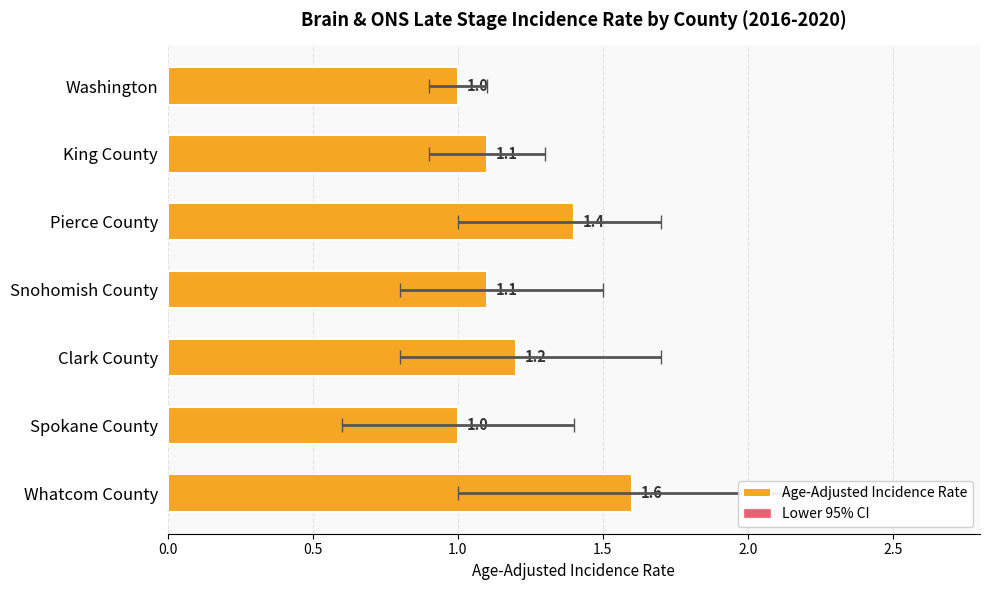

The Age-Adjusted Incidence Rate series shows 0.5 at Washington. True or false?

False